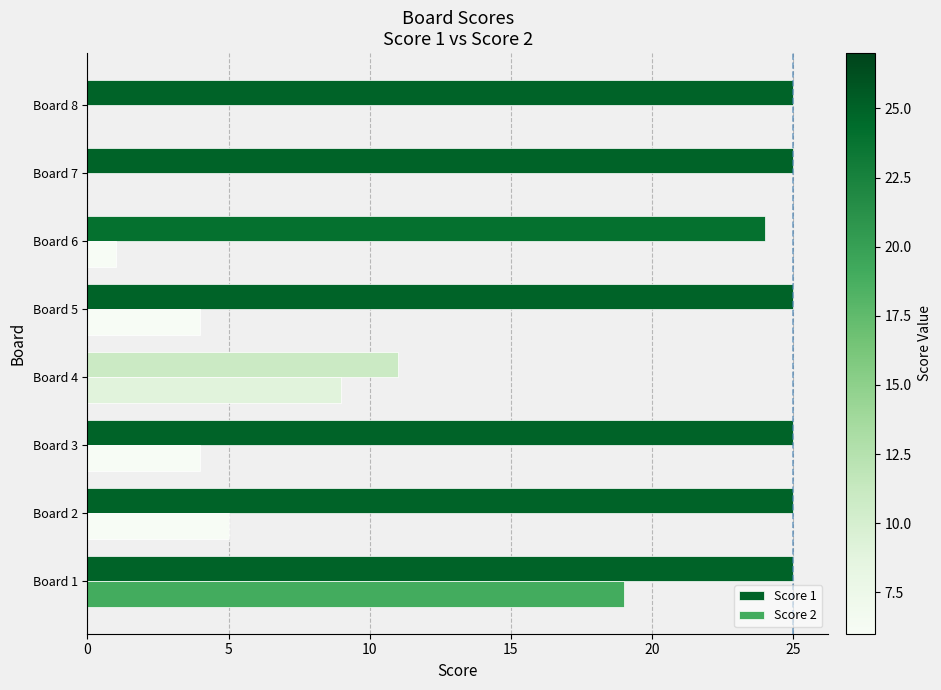

Between Board 2 and Board 4, which series saw the biggest shift?

Score 1